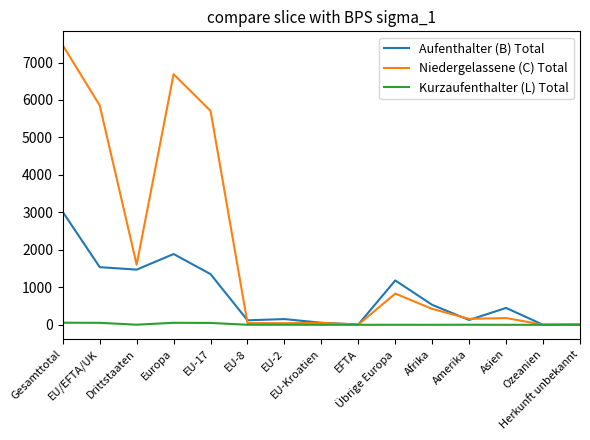

What is the maximum value shown in the chart?

7459